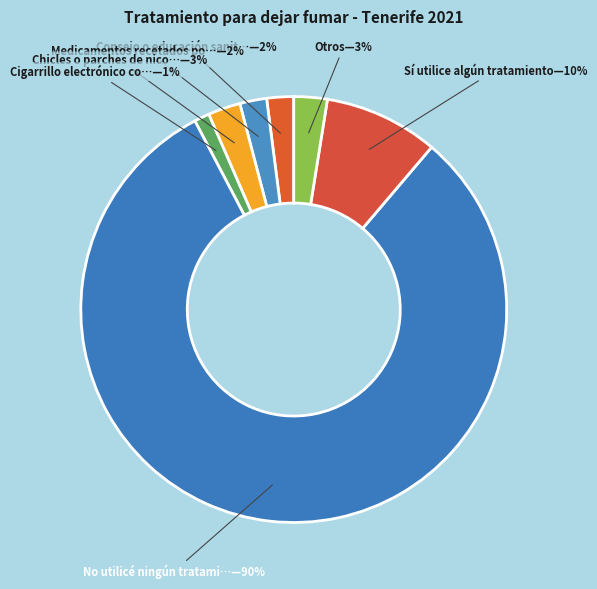

Which slice is the smallest?

Cigarrillo electrónico con nicotina